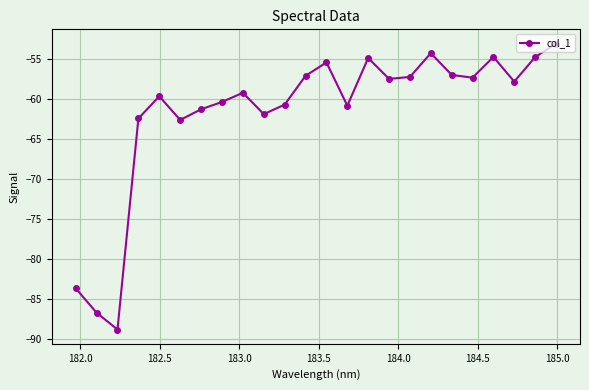

How many interior local peaks (higher than both neighbors) does the data have?

6